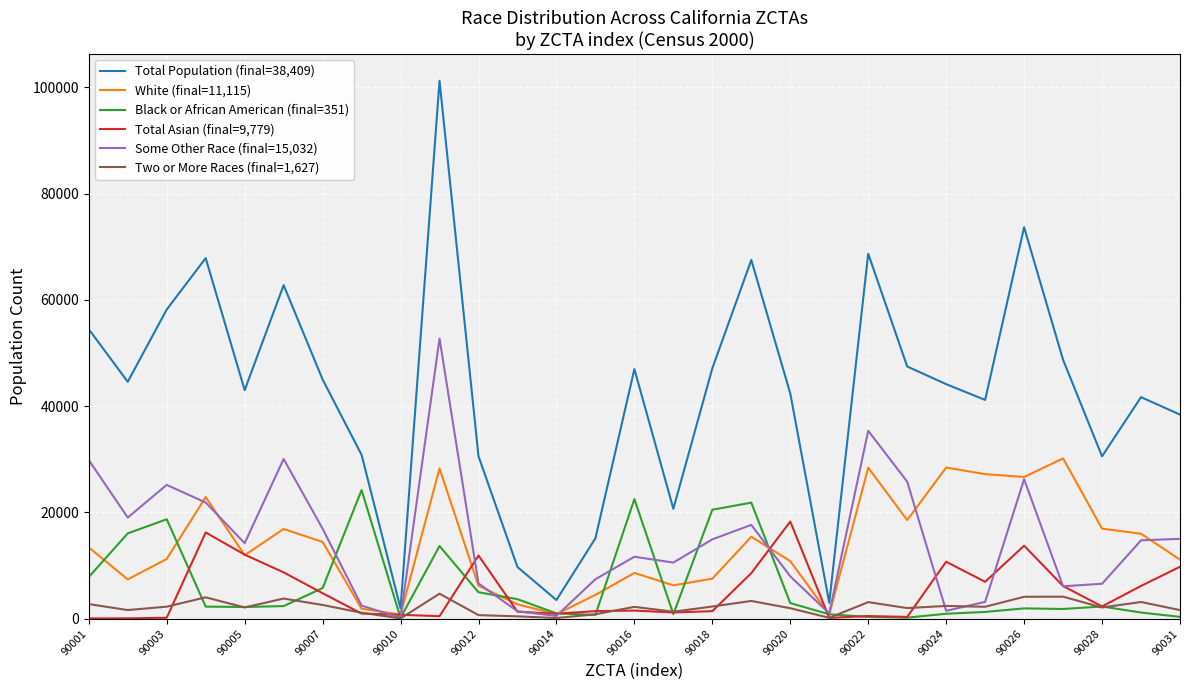

List the series in order of their peak value, highest first.

Total Population (final=38,409), Some Other Race (final=15,032), White (final=11,115), Black or African American (final=351), Total Asian (final=9,779), Two or More Races (final=1,627)